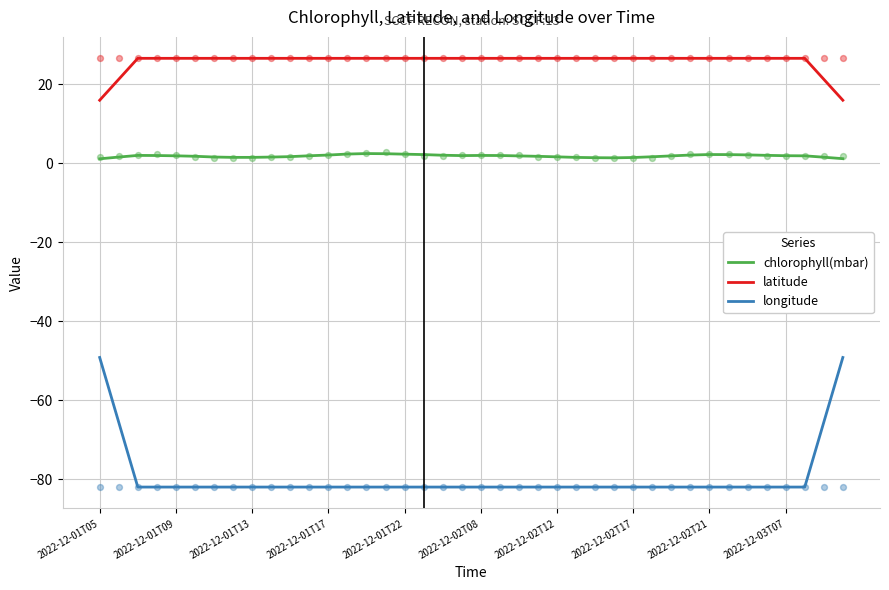

Which series reaches the minimum Y coordinate?

longitude